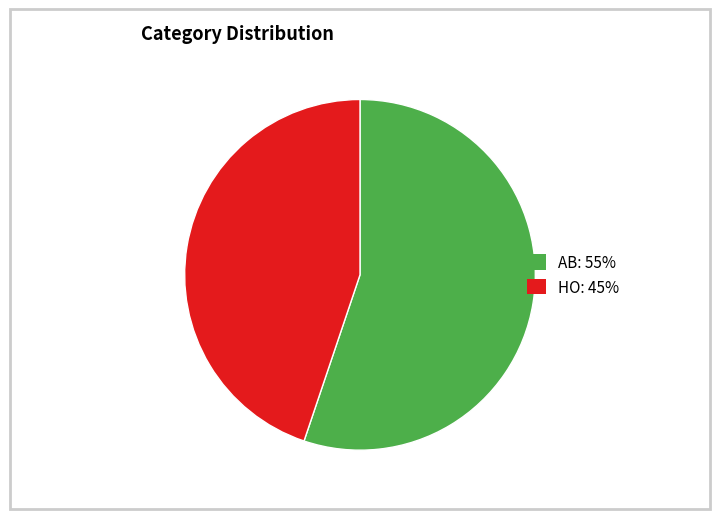

What is the majority slice?

AB